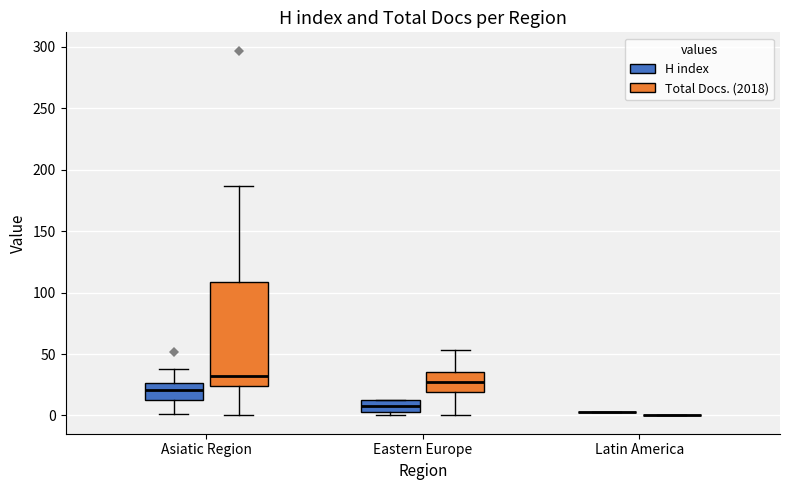

Reading left to right, transcribe this box plot: for each box, give where its median line is, the range the box spans, and where its two whiskers end, as read against the y-axis. The values are not printed on the chart, so give them approximately, as read against the axis.

Asiatic Region (H index): median 20, box 15 to 25, whiskers 0 to 40
Asiatic Region (Total Docs. (2018)): median 35, box 25 to 110, whiskers 0 to 185
Eastern Europe (H index): median 10 (inside the box), box 5 to 10, whiskers 0 to 15
Eastern Europe (Total Docs. (2018)): median 30, box 20 to 35, whiskers 0 to 55
Latin America (H index): box collapsed to a line at 5, whiskers 5 to 5
Latin America (Total Docs. (2018)): box collapsed to a line at 0, whiskers 0 to 0